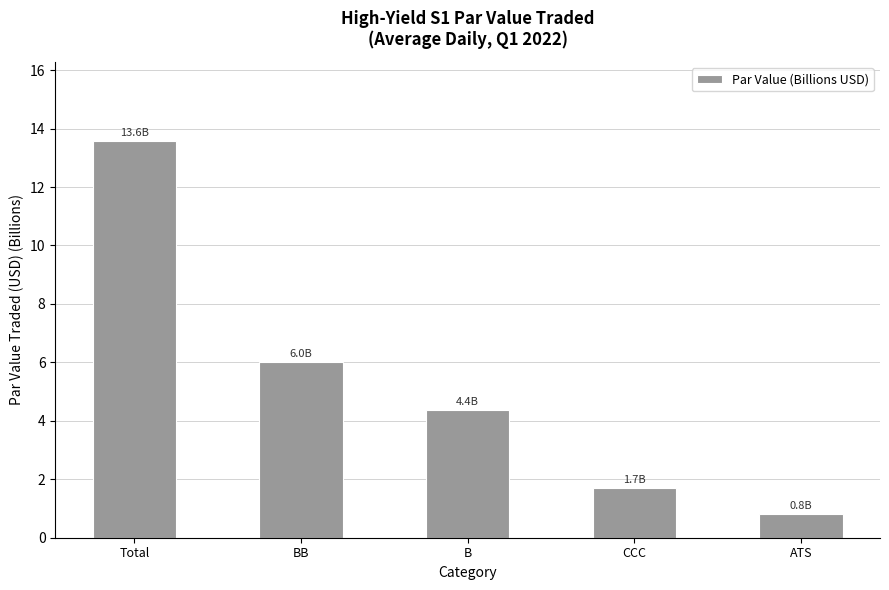

The chart shows a value of 6.4 at B. True or false?

False